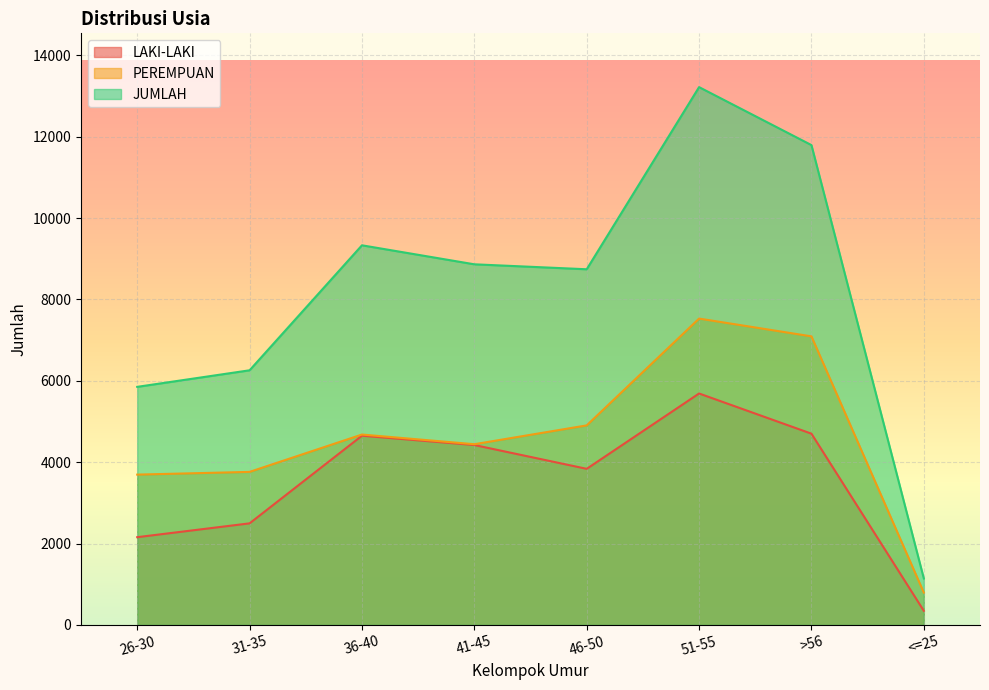

What is the difference between the JUMLAH values at 41-45 and 36-40?

467